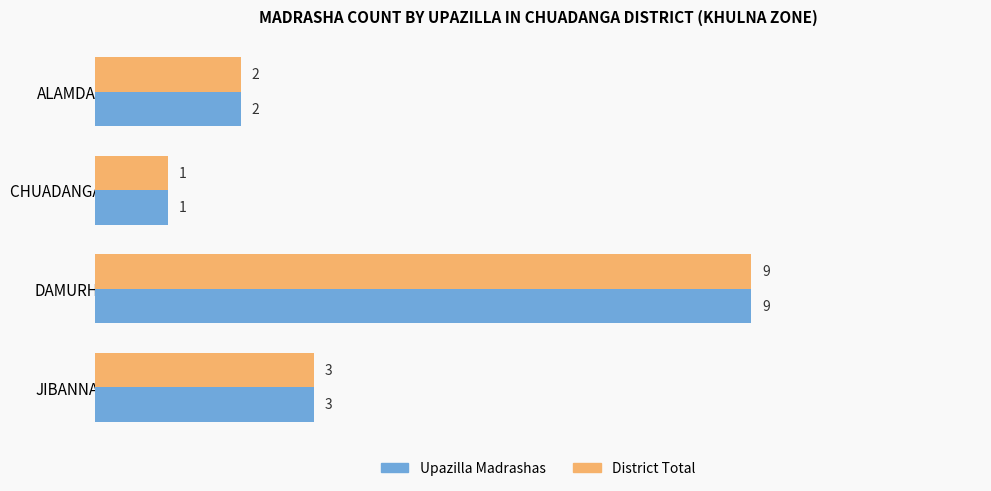

What are all the series names shown in the legend?

Upazilla Madrashas, District Total